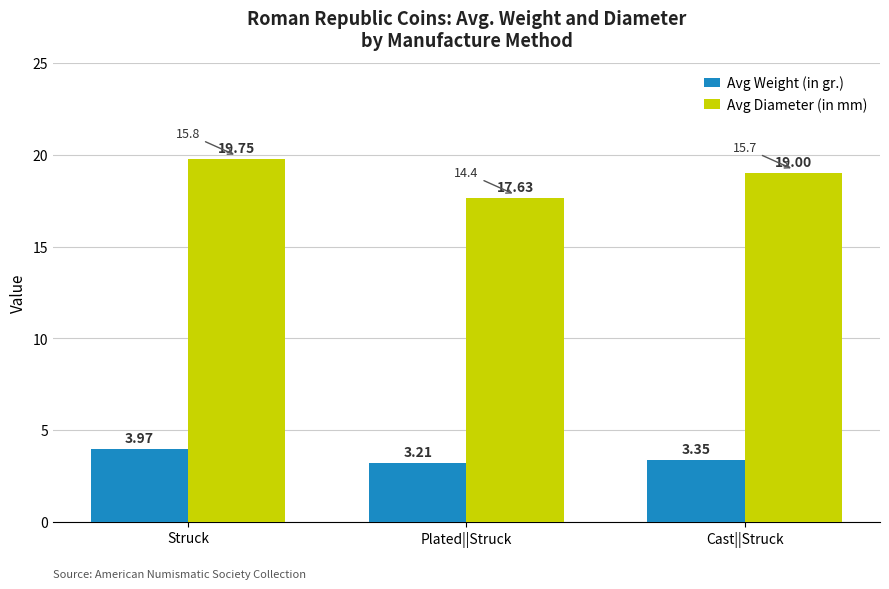

What is the total value across all series at Plated||Struck?

20.8